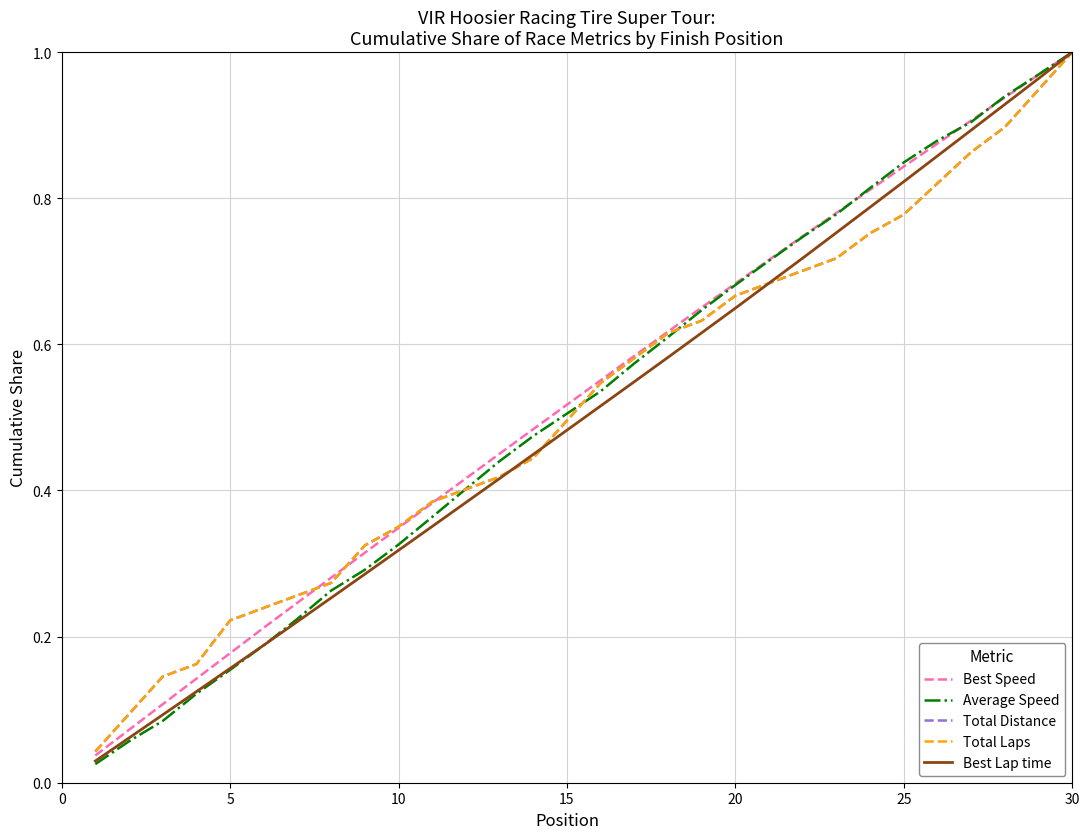

At how many categories does at least one series exceed 0?

30